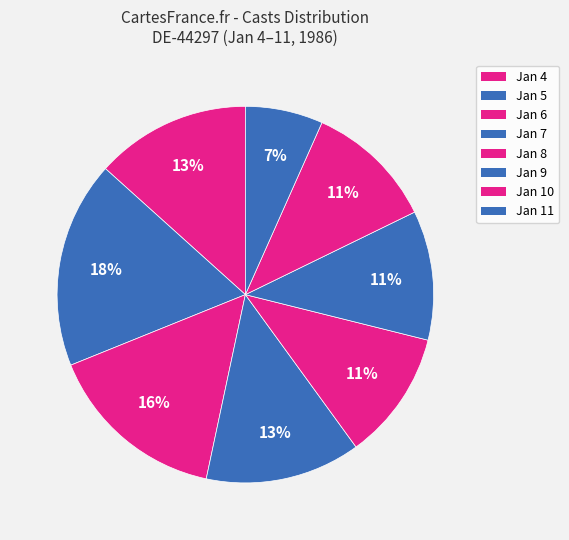

Which category has the smallest portion of the pie?

Jan 11